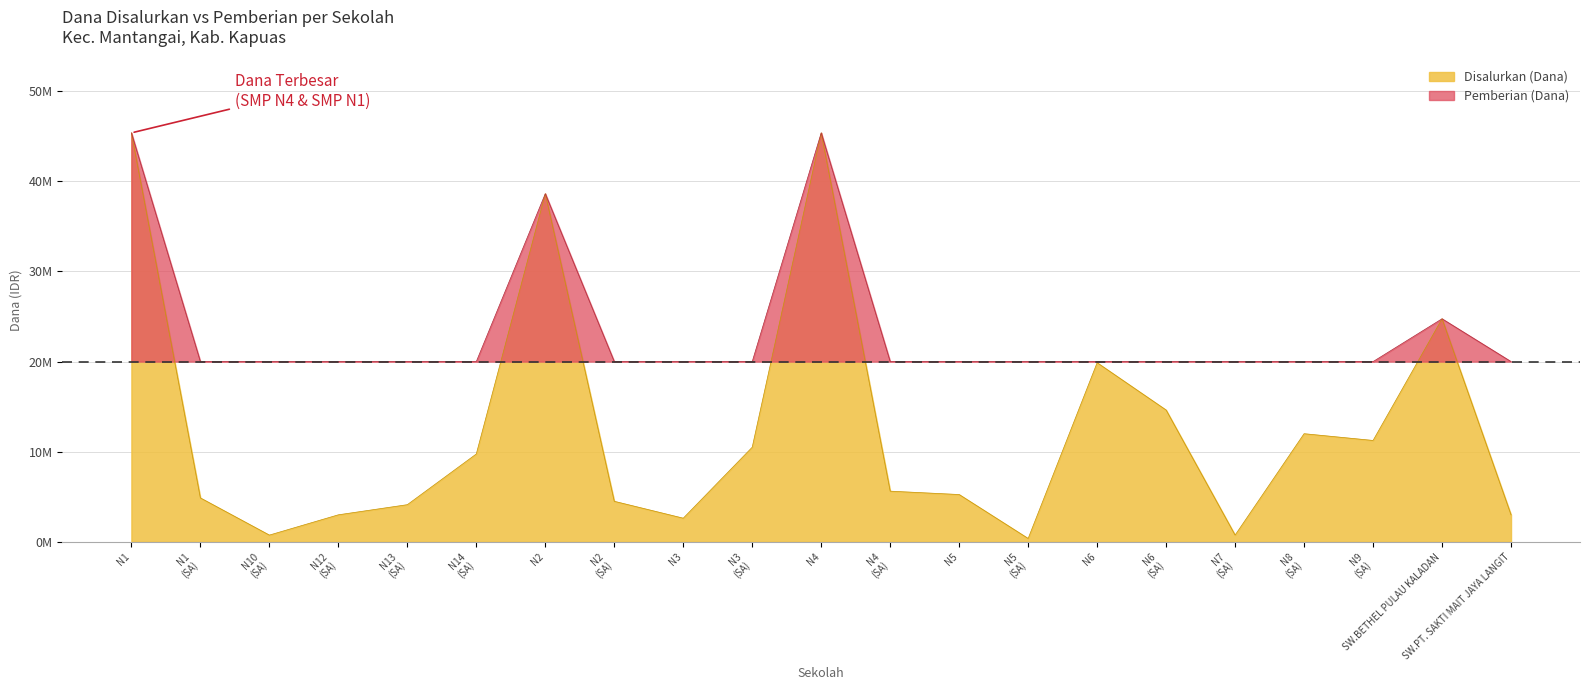

What are all the series names shown in the legend?

Disalurkan (Dana), Pemberian (Dana)